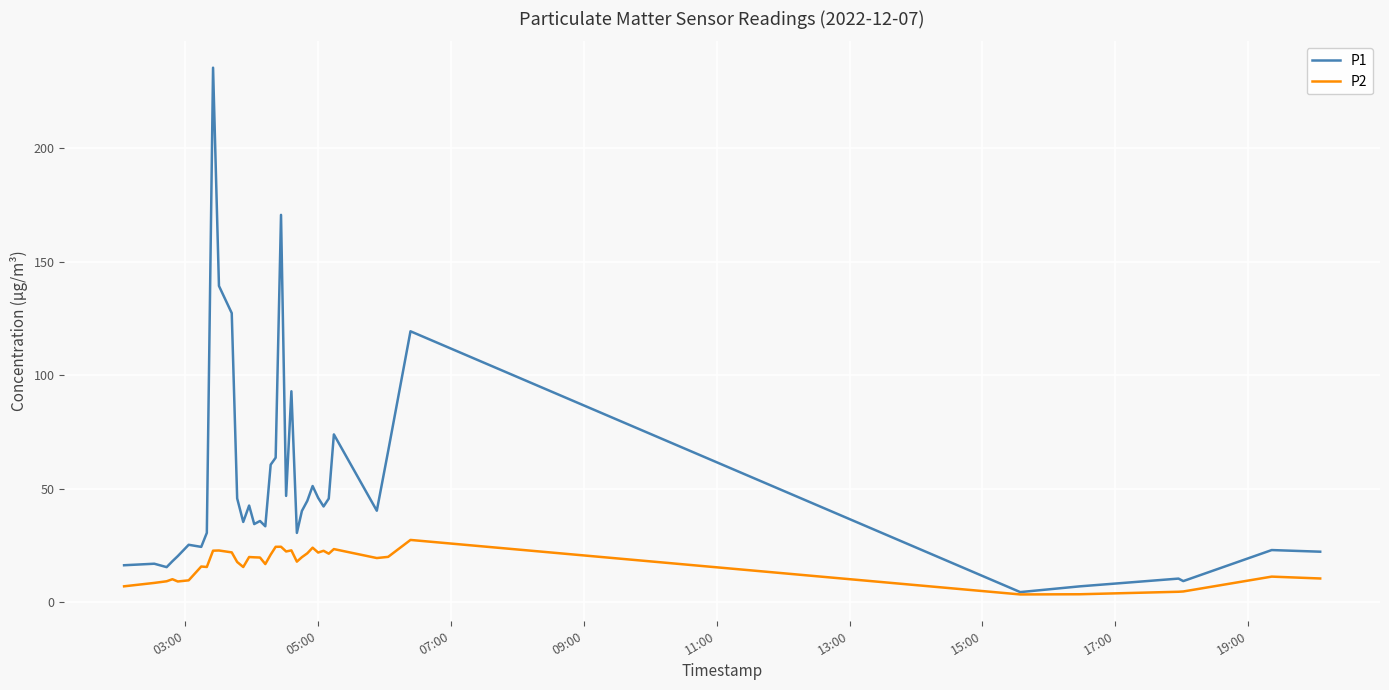

What is the minimum value shown in the chart?

3.5